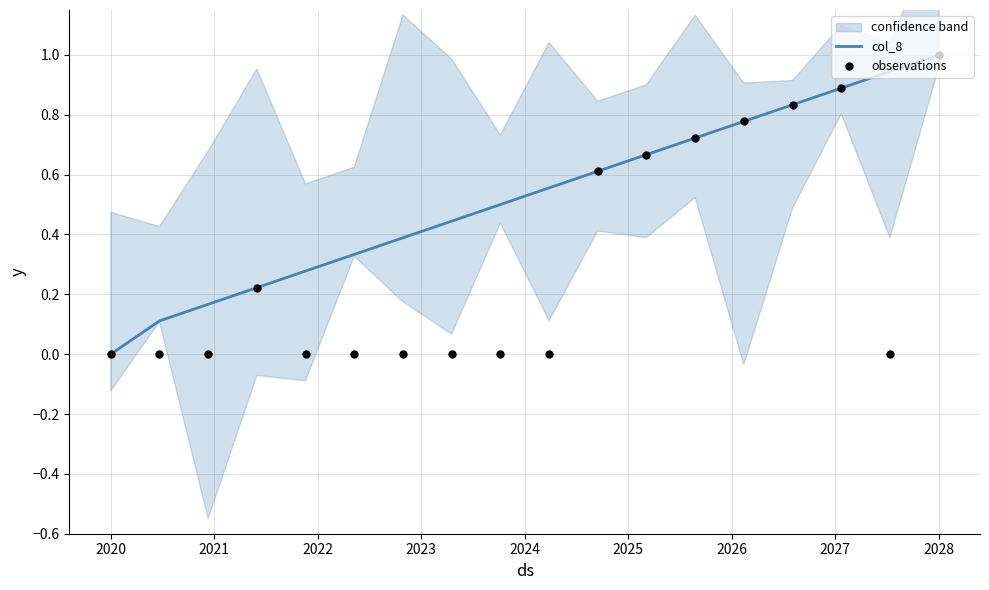

Which series has the largest total across all categories?

col_8